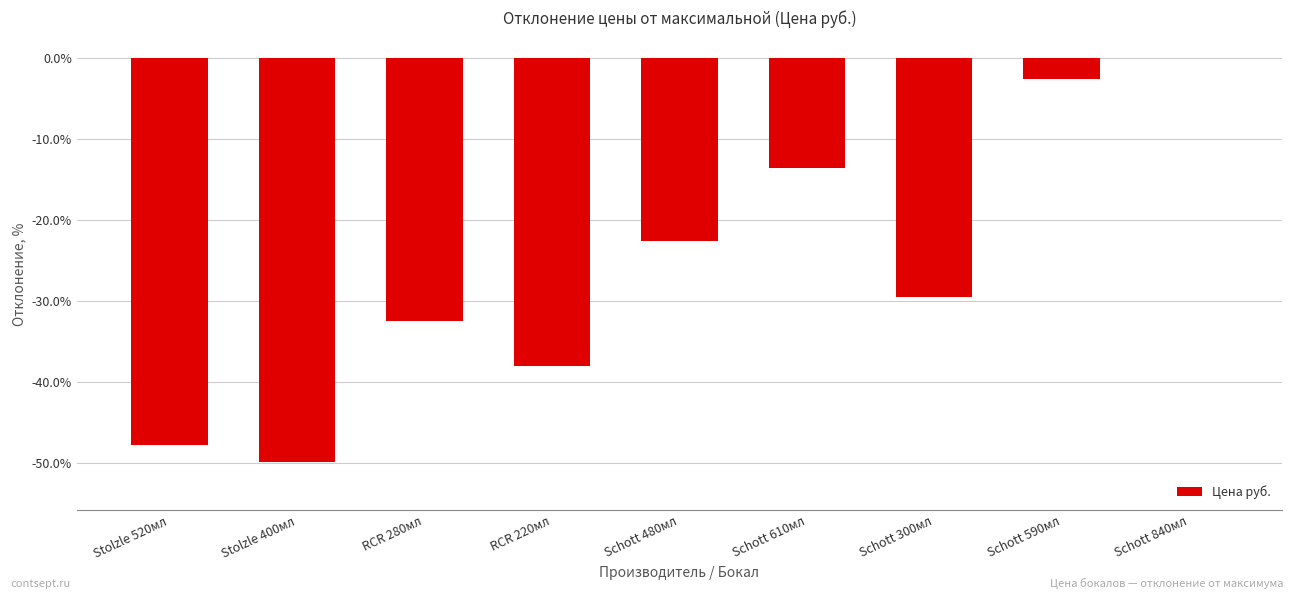

Which label corresponds to the largest value in the chart?

Schott 840мл